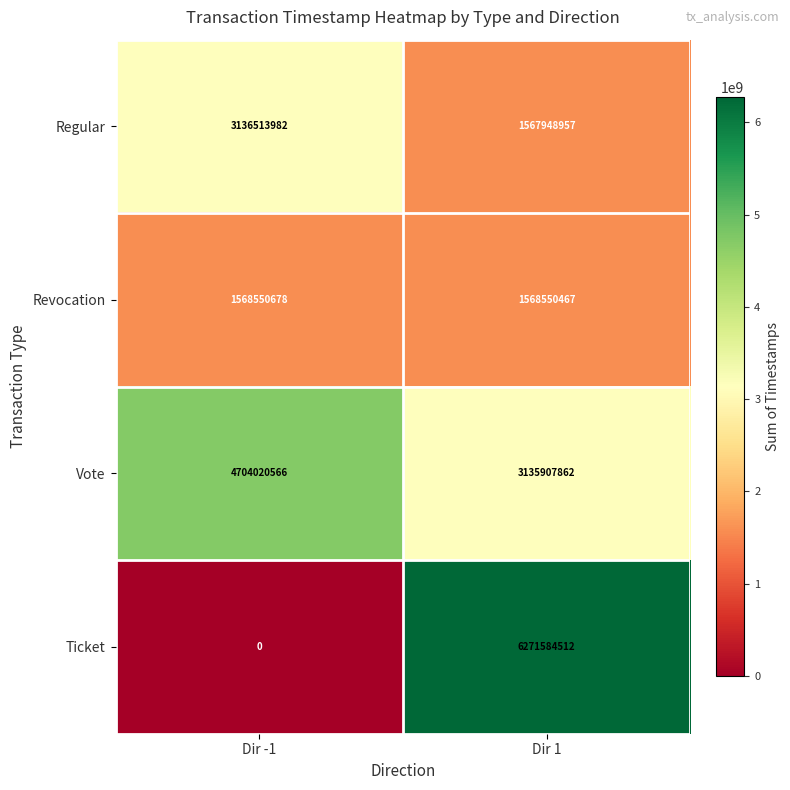

The value of Regular at Dir 1 is 2292154564. True or false?

False